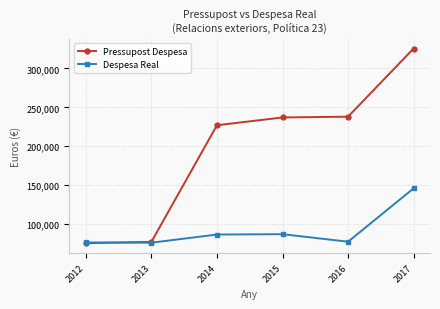

How many categories are shown in the chart?

6